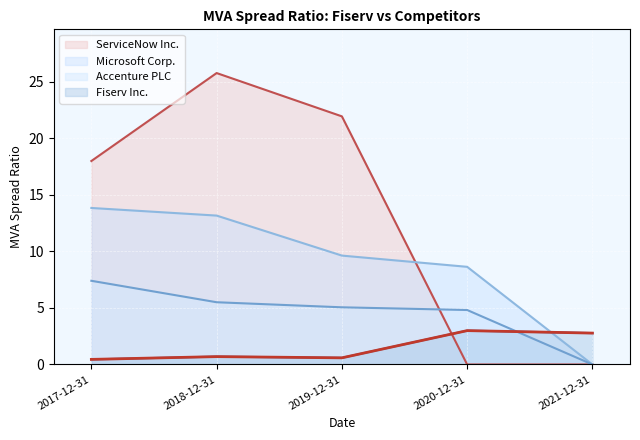

What position from the right is 2020-12-31?

2